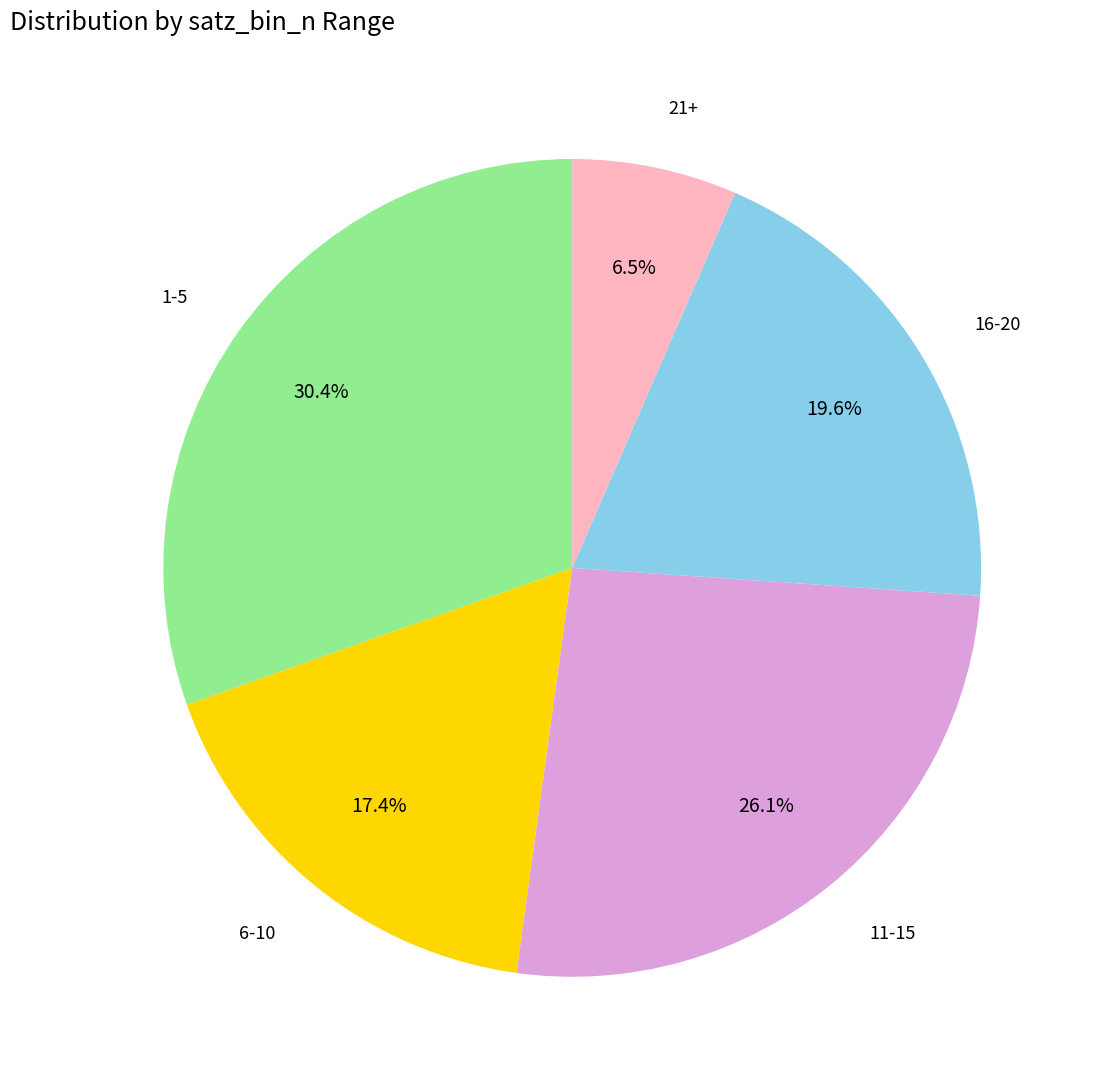

Does any single category account for the majority?

No